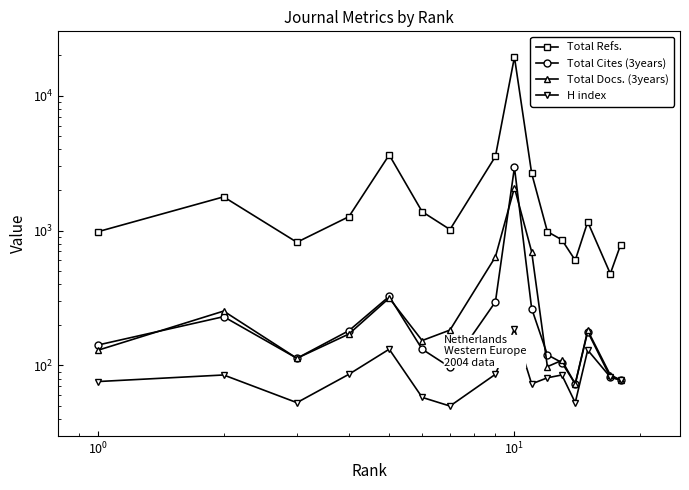

What is the minimum value shown in the chart?

50